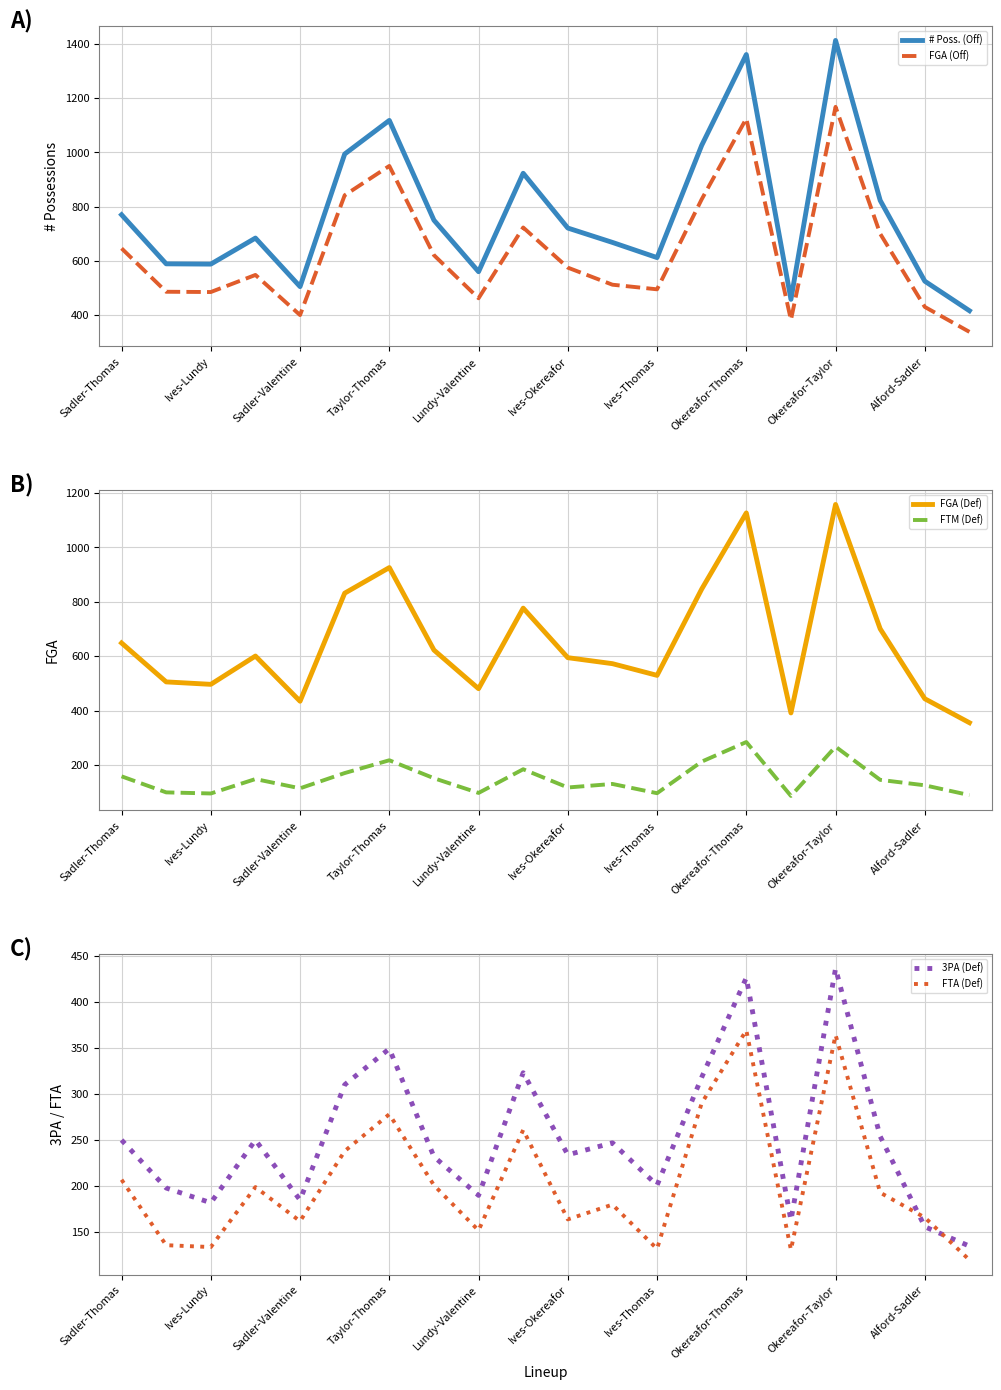

What is the difference between the FGA (Off) values at Okereafor-Taylor and Taylor-Thomas?

218